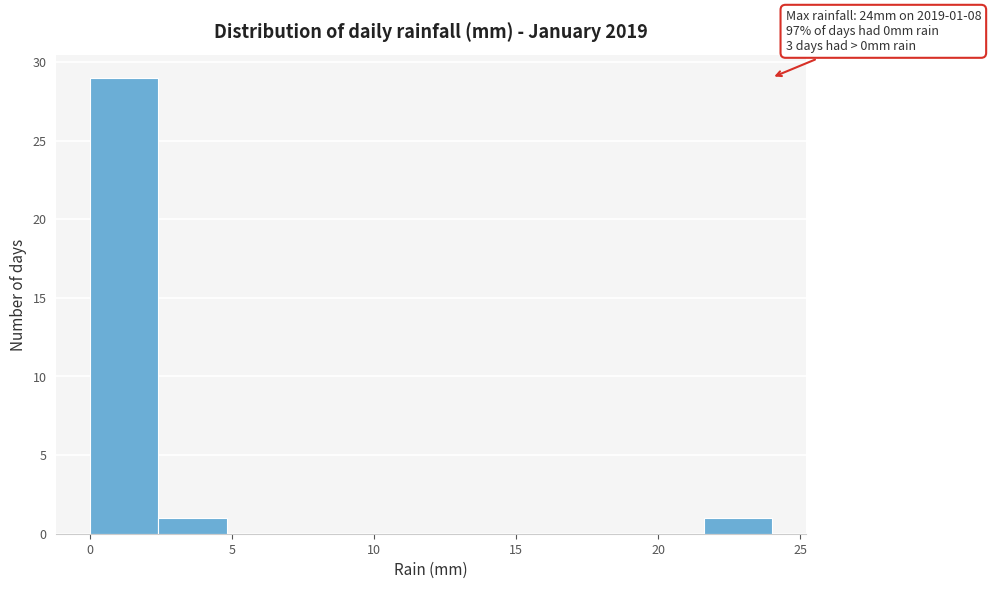

Over which range of the x-axis is the bar tallest?

0.0 to 2.4